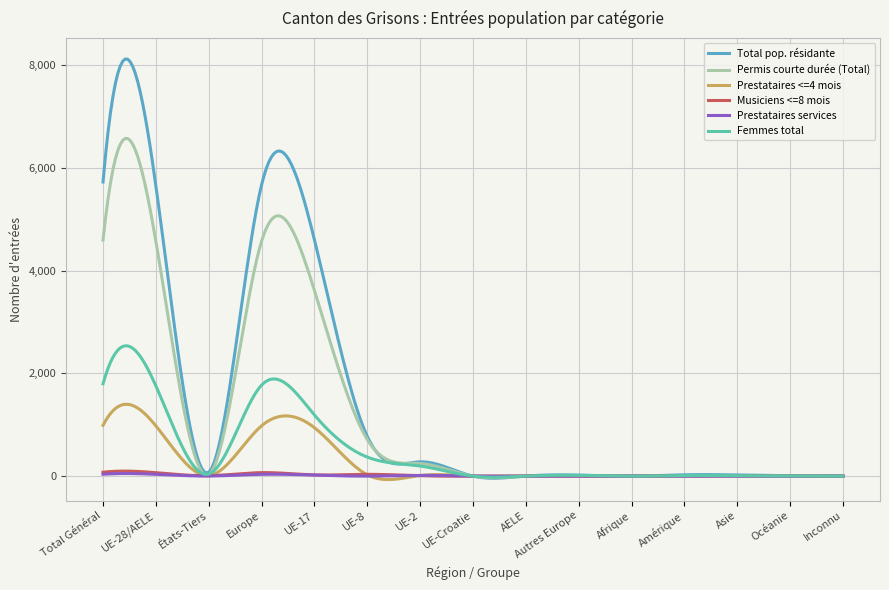

Which series has the widest spread of values?

Total pop. résidante